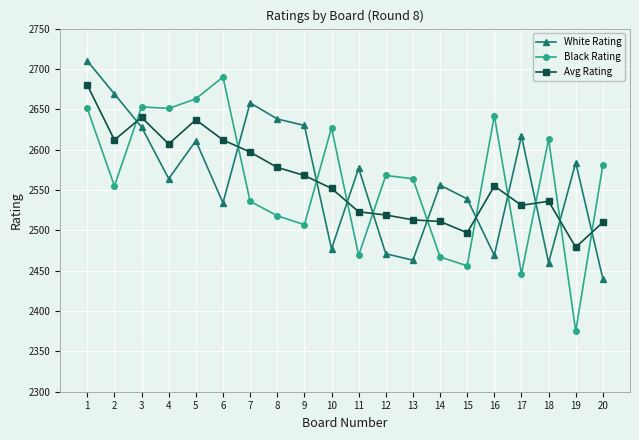

What is the value of the White Rating point at the 11th from the left?

2577